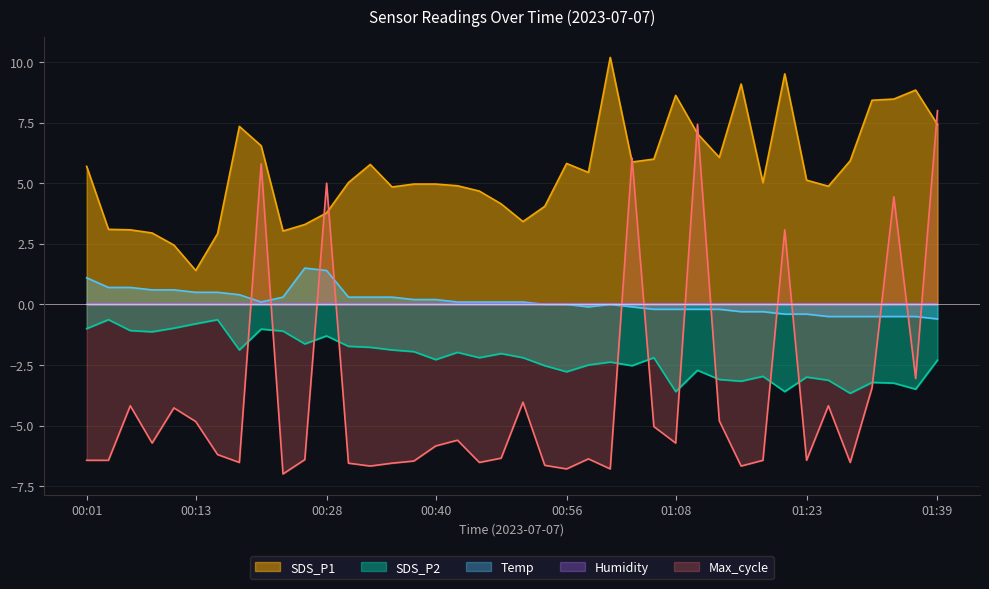

At which label is Temp closest to 0?

00:53